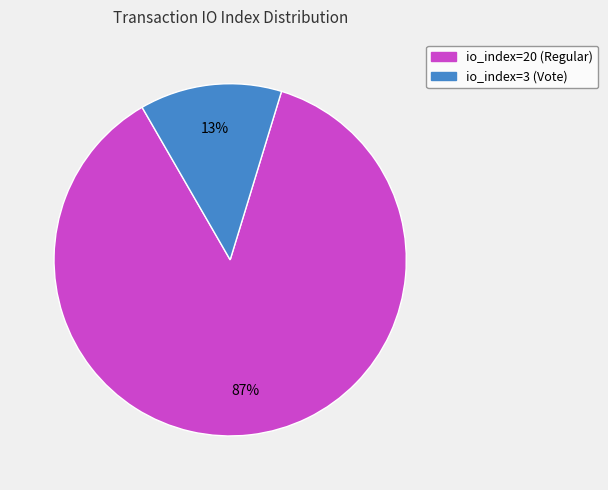

True or false: io_index=20 (Regular) accounts for 87% of the total.

True